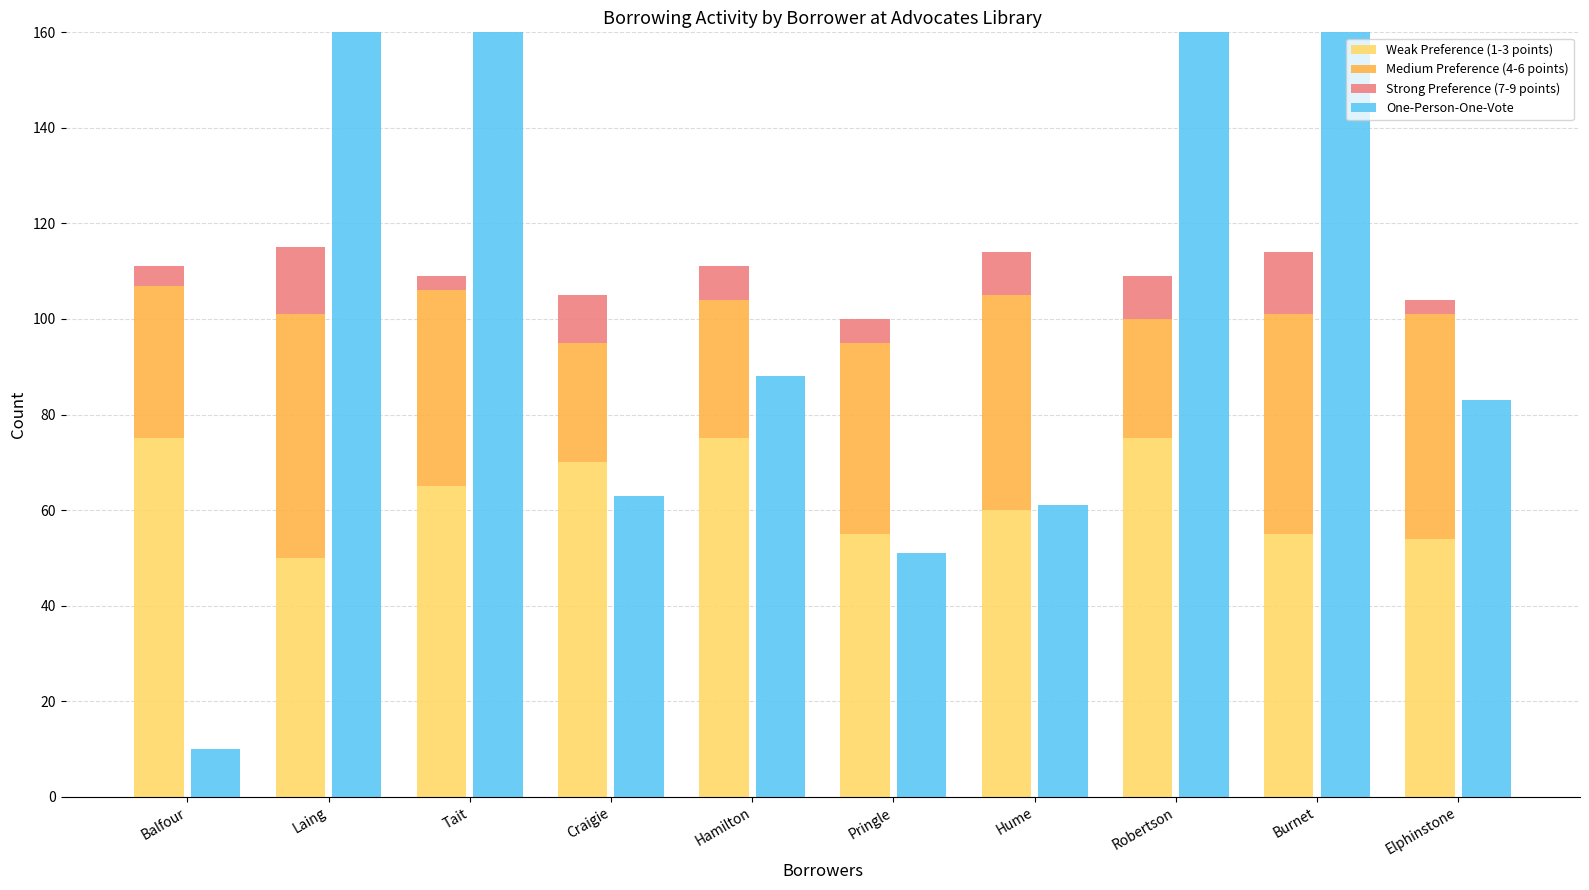

How many bars are there in each group?

4